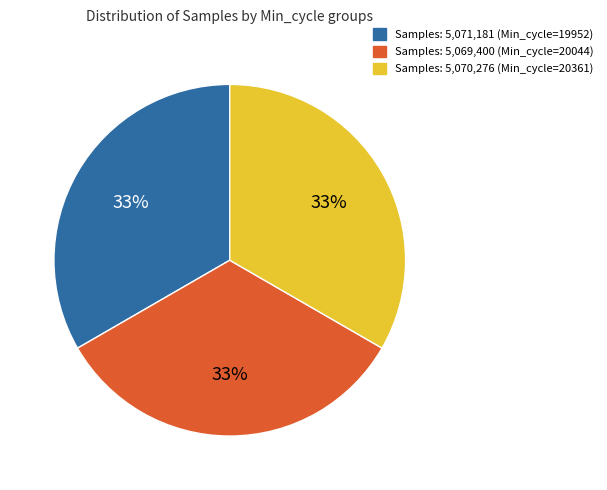

How many segments does this pie chart have?

3